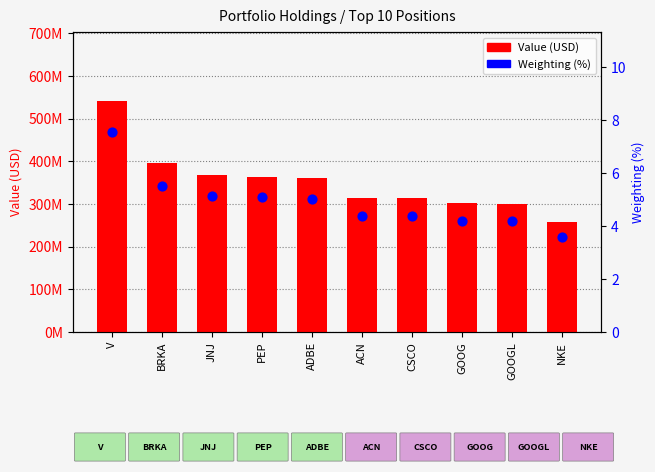

Which series has the largest total across all categories?

Value (USD)